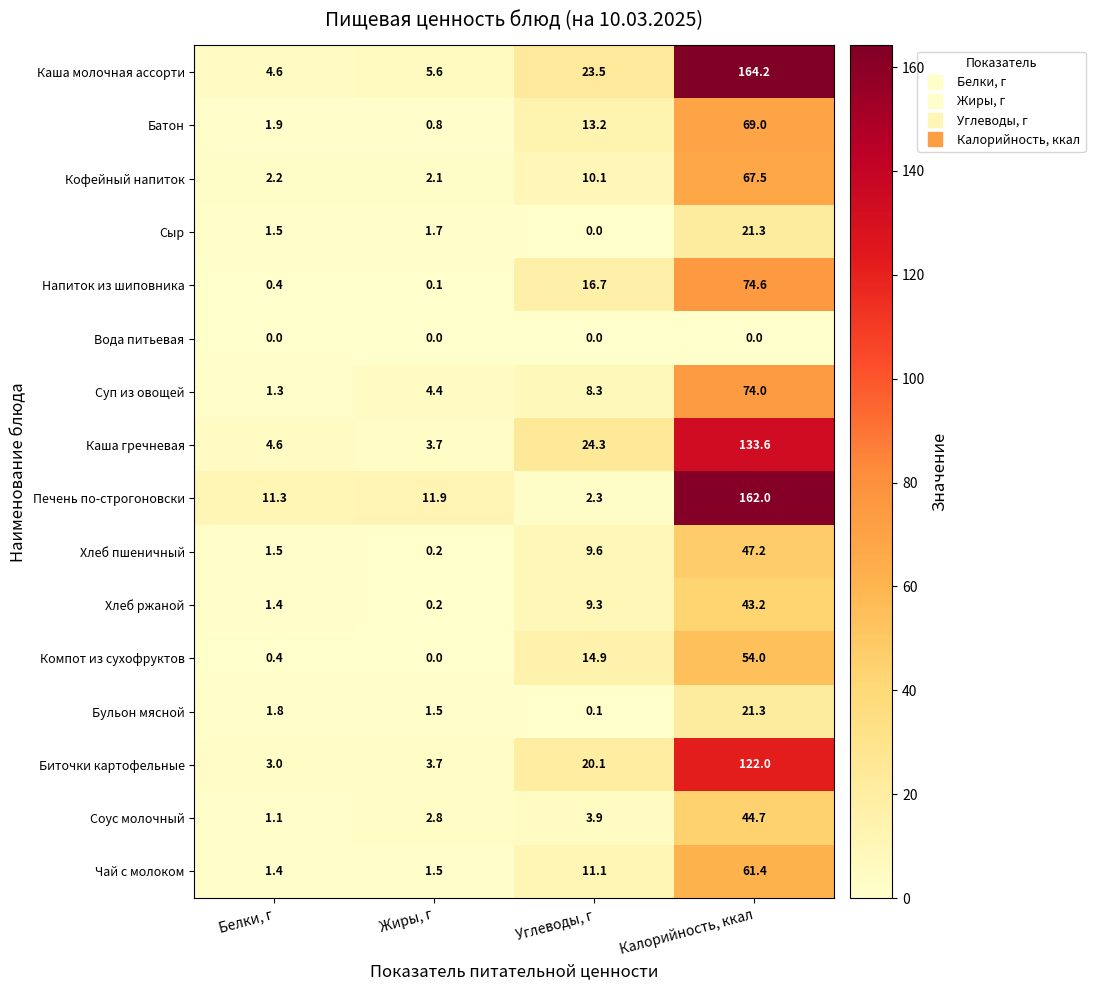

Which label corresponds to the largest value in the chart?

Калорийность, ккал